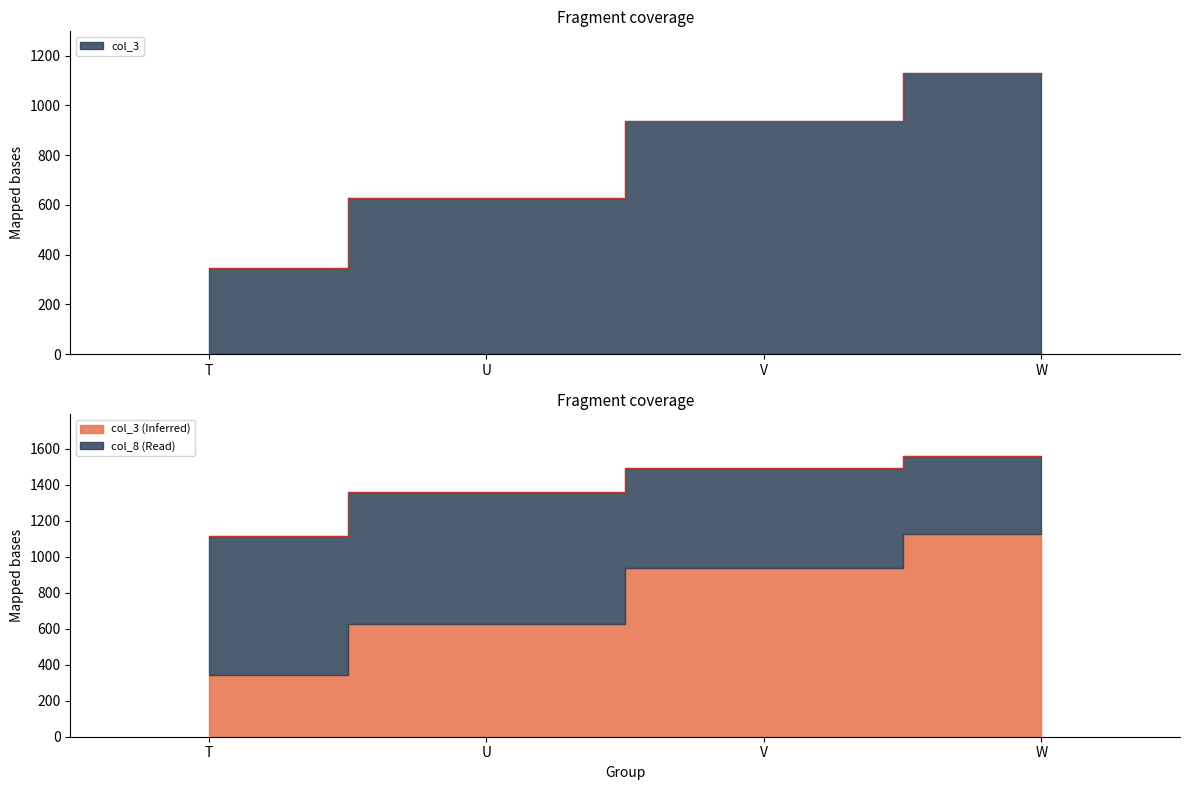

What is the smallest value displayed?

345